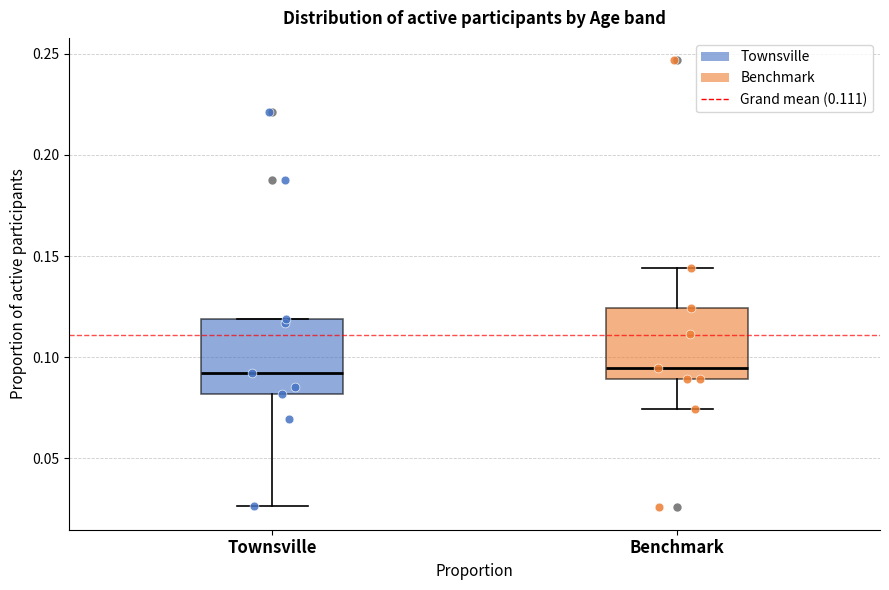

Reading left to right, read every box against the y-axis: the position of its median line, the range the box covers, and the ends of its whiskers. The values are not printed on the chart, so give them approximately, as read against the axis.

Townsville: median 0.090, box 0.080 to 0.120, whiskers 0.025 to 0.120
Benchmark: median 0.095, box 0.090 to 0.125, whiskers 0.075 to 0.145